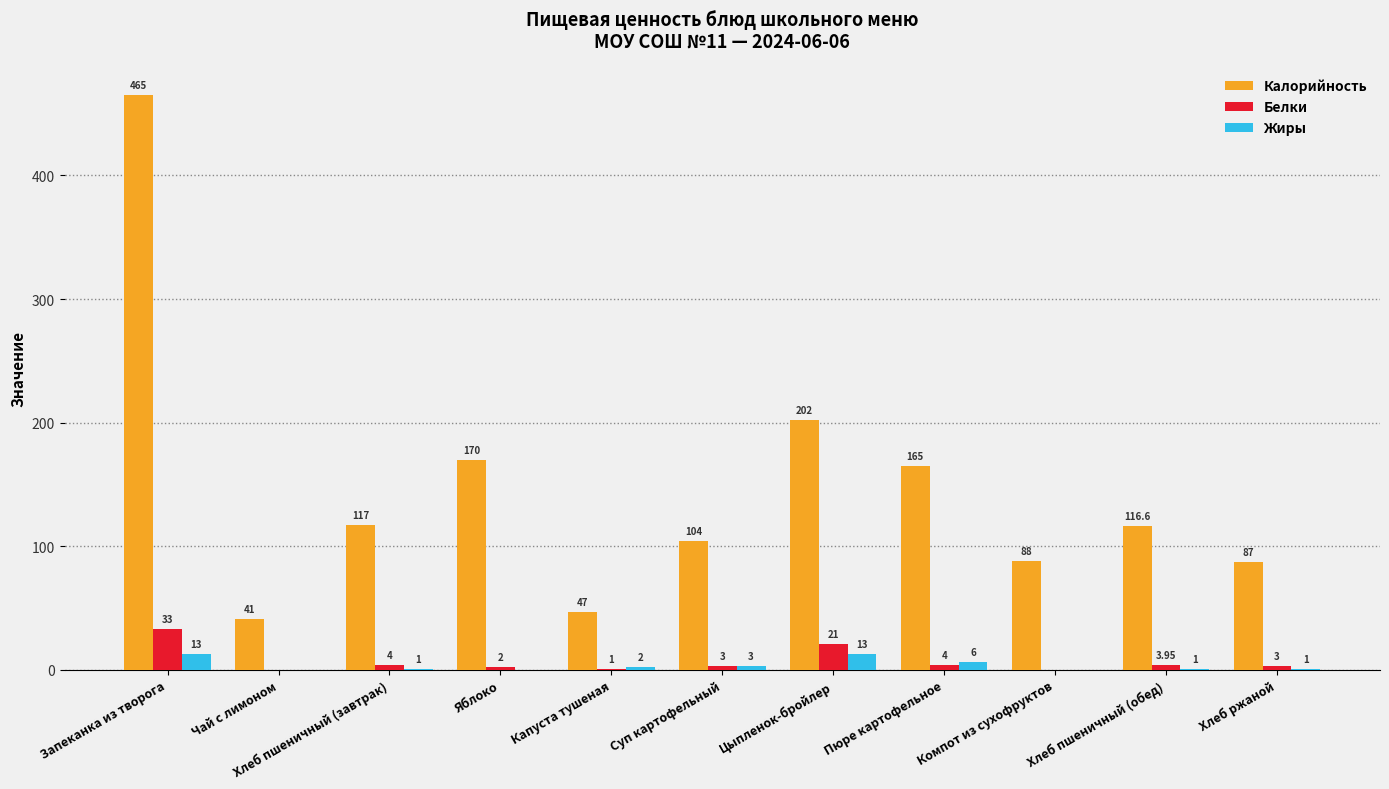

At which label does Калорийность reach its peak?

Запеканка из творога